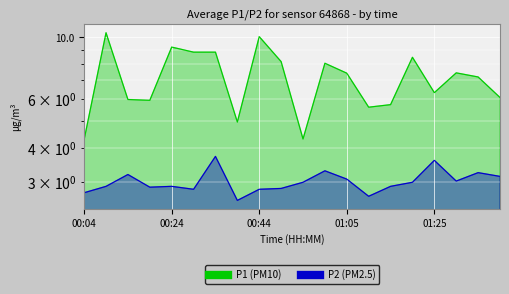

Where does the P1 series first go above 7?

00:09